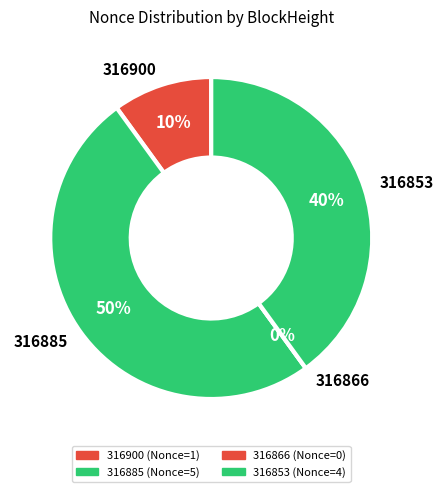

Is there a majority slice in this chart?

No